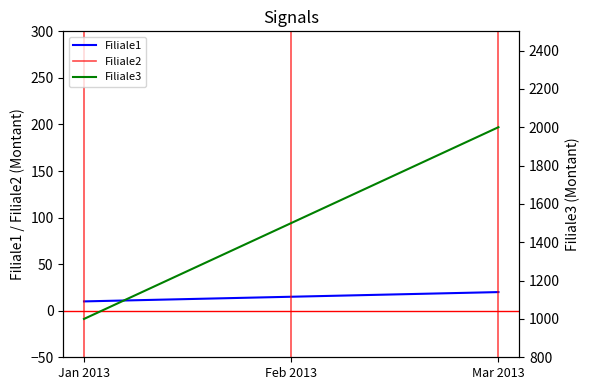

What is the label of the 3rd point from the left?

2013-03-01